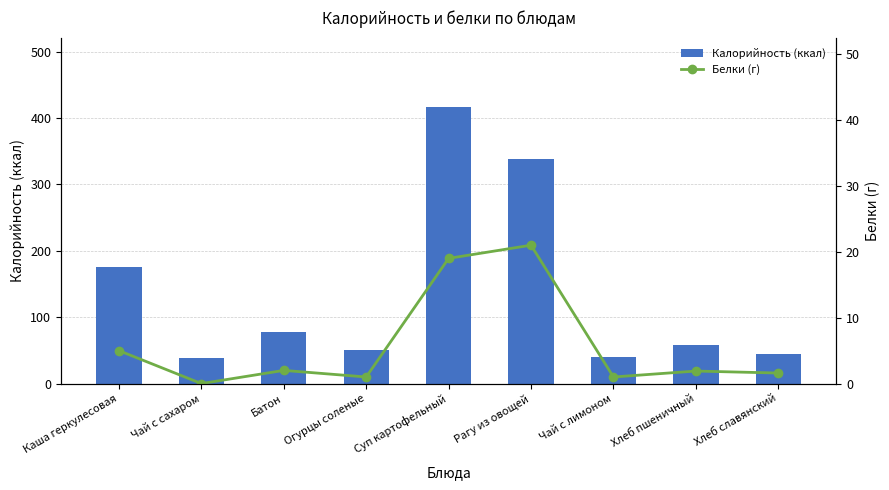

Does the chart contain stacked bars?

No